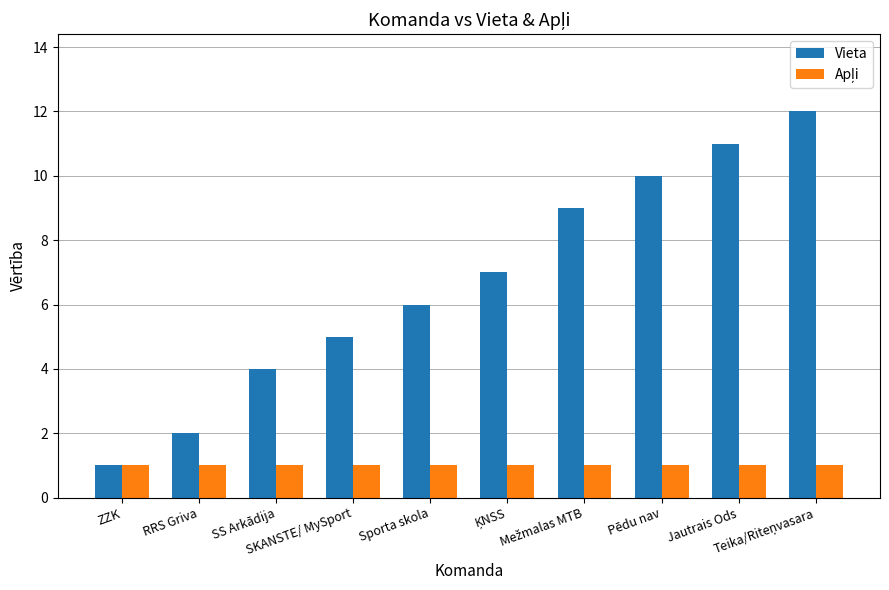

At how many categories does at least one series exceed 8?

4